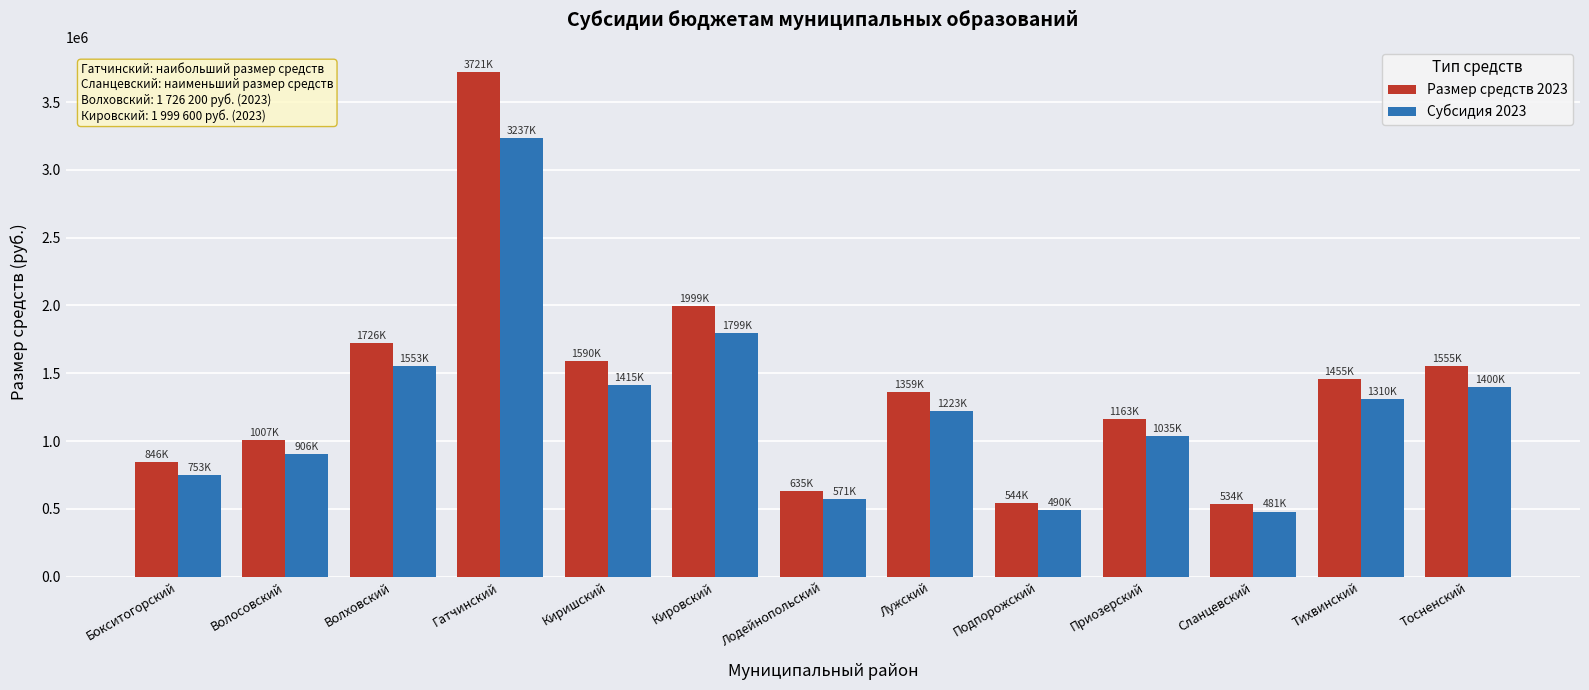

What is the difference between the Размер средств 2023 values at Киришский and Тосненский?

34800